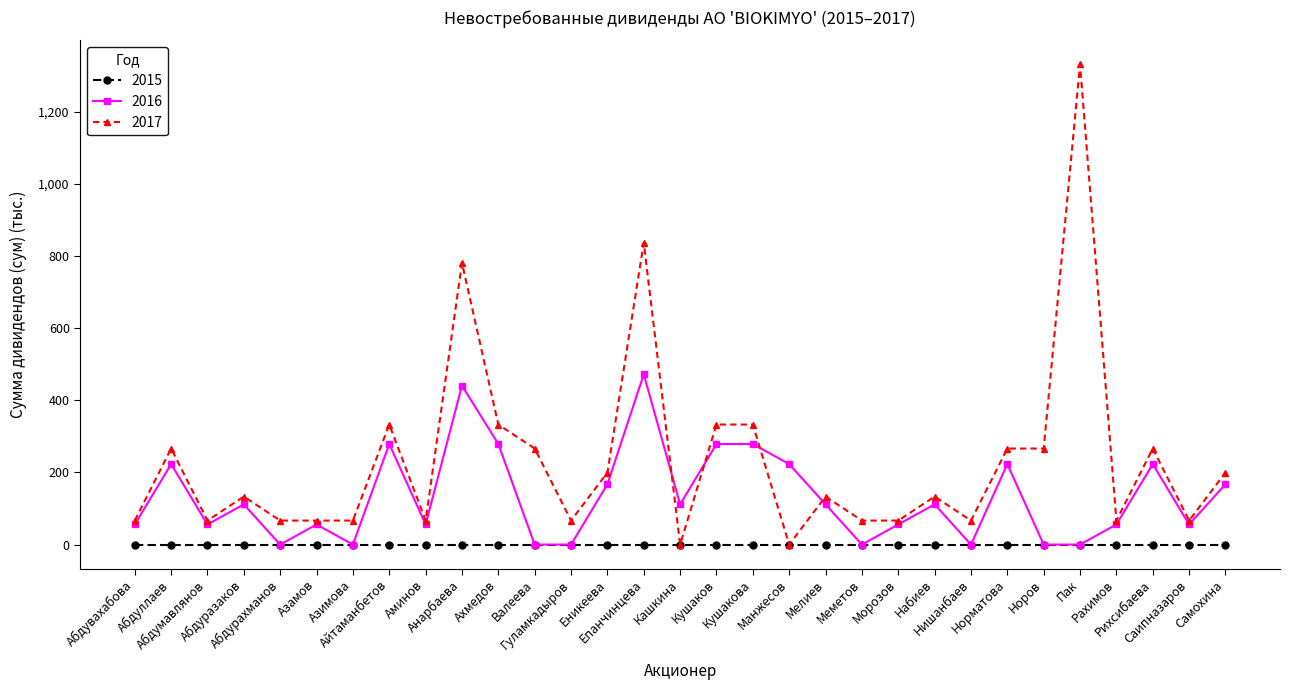

True or false: 2017 has more than 0 points higher than both neighbors.

True